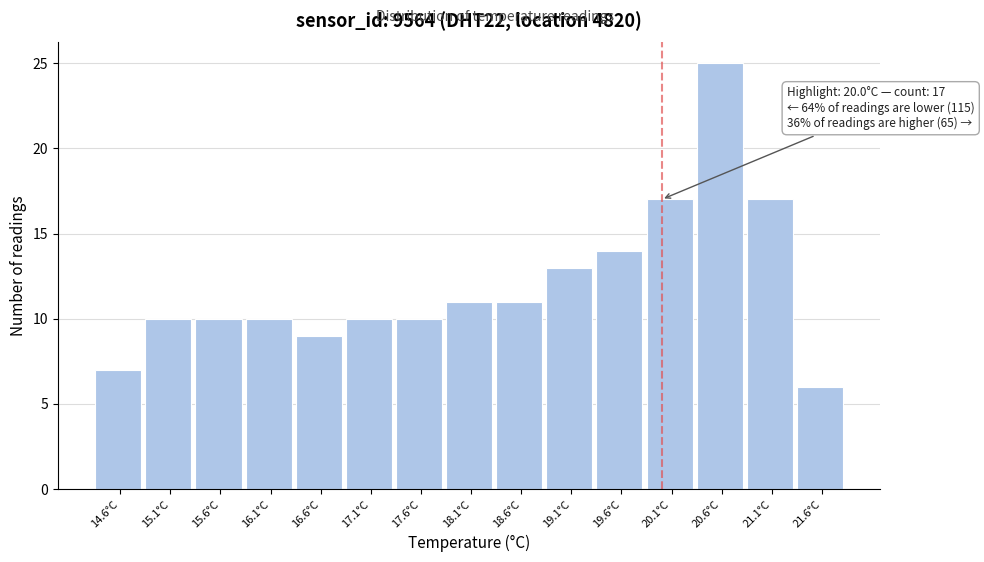

Reading right to left, transcribe all the data shown in this chart.

6	17	25	17	14	13	11	11	10	10	9	10	10	10	7